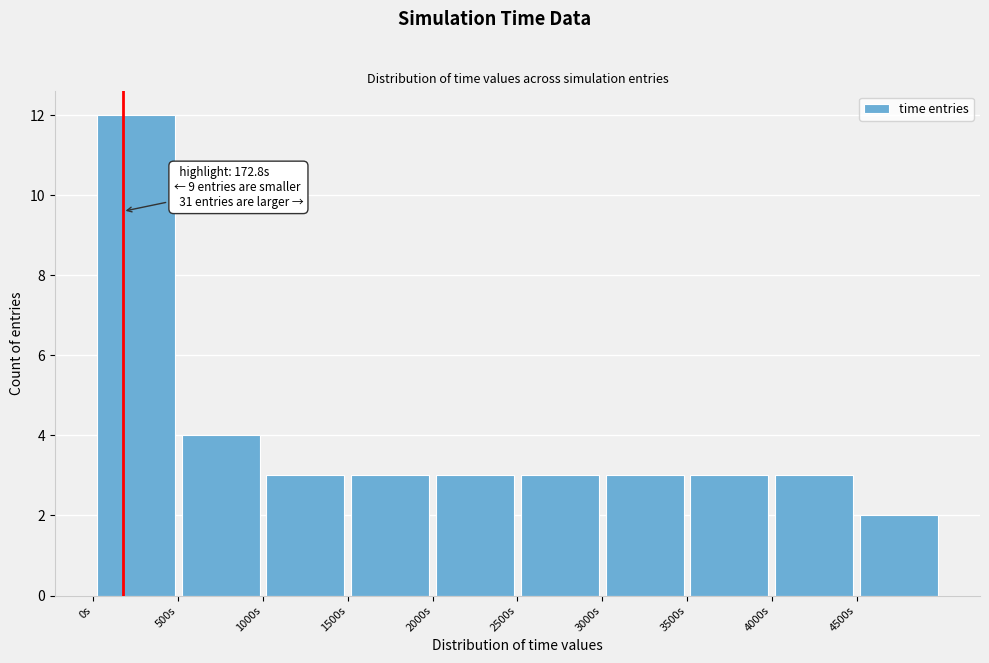

Which range on the x-axis has the tallest bar?

0 to 500